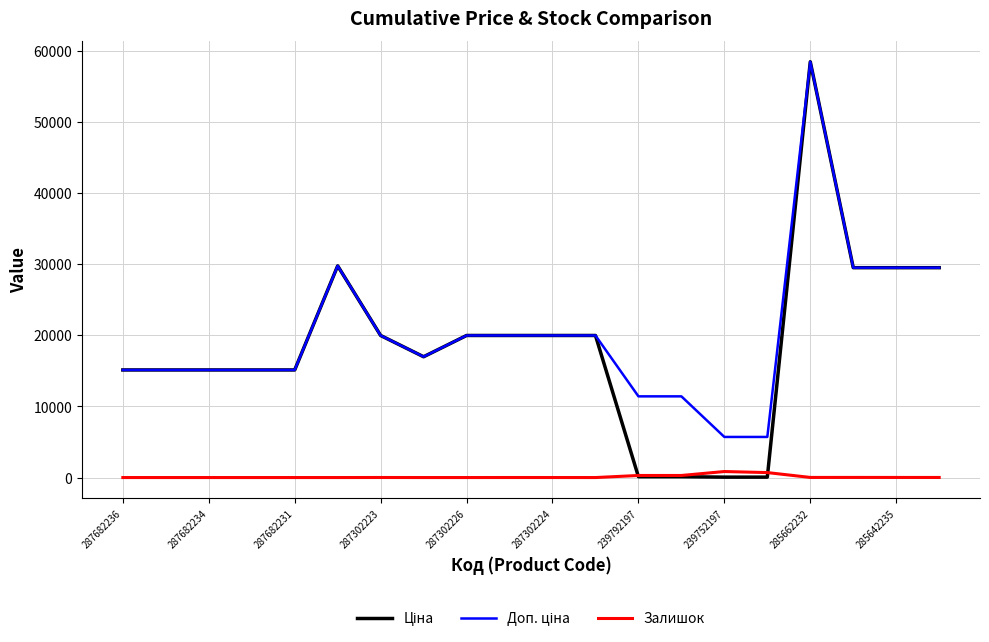

Count the number of data series in this chart.

3